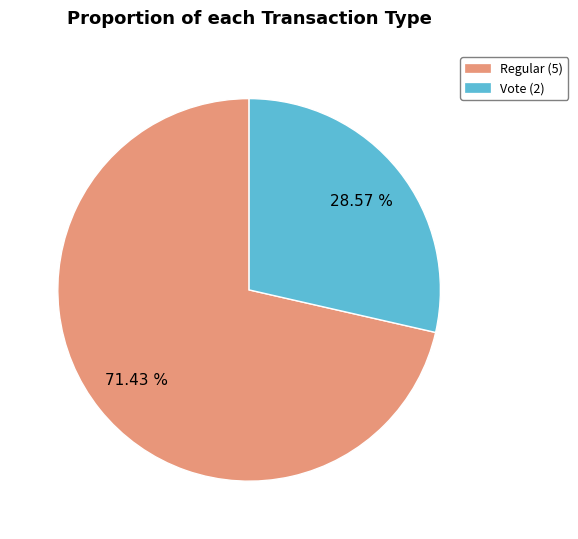

Is the sum of Regular (5) and Vote (2) greater than half?

Yes